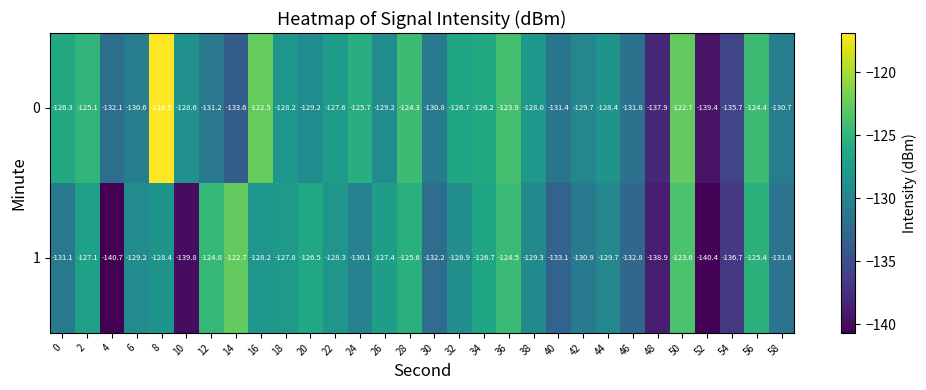

What is the sum of the 1 values at 38 and 32?

-258.2